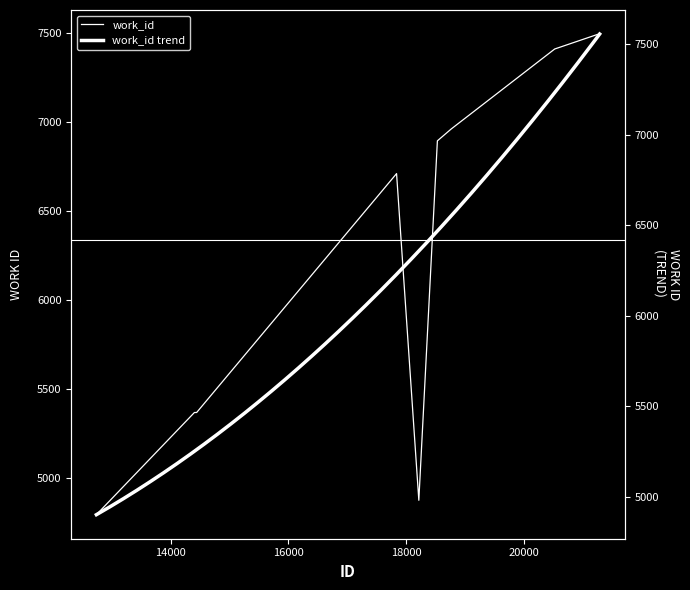

List the labels in order of value, smallest first.

12740, 18214, 14404, 14442, 17836, 18529, 18765, 20521, 21249, 21284